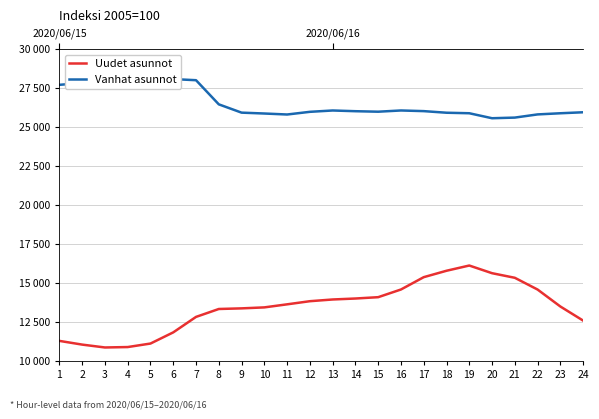

Count the number of data series in this chart.

2